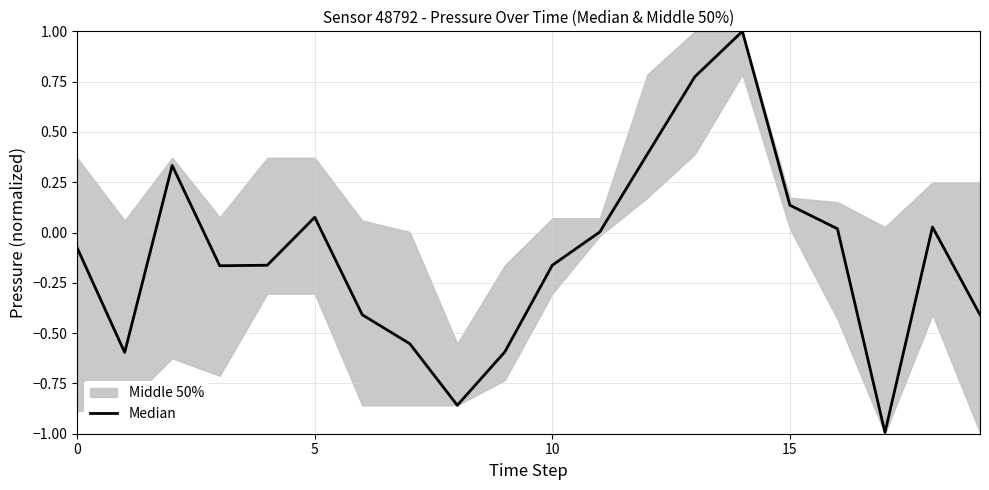

Reading left to right, transcribe all the data shown in this chart.

-0.1	-0.6	0.3	-0.2	-0.2	0.1	-0.4	-0.6	-0.9	-0.6	-0.2	0.0	0.4	0.8	1.0	0.1	0.0	-1.0	0.0	-0.4